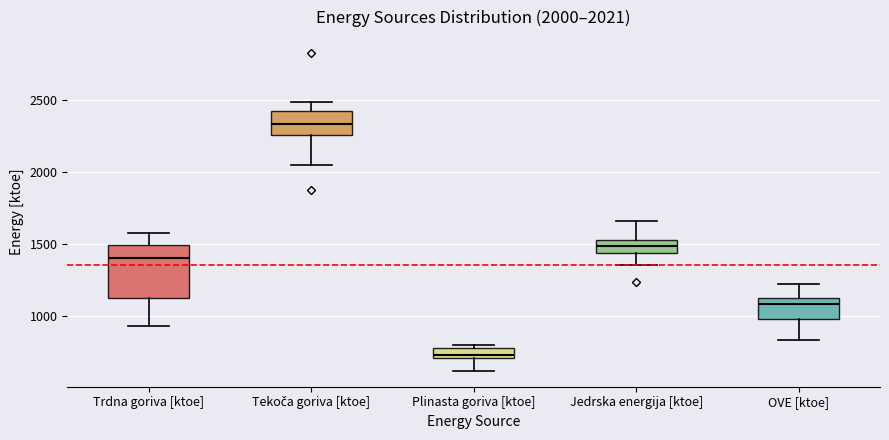

Which box's median line is the lowest?

Plinasta goriva [ktoe]